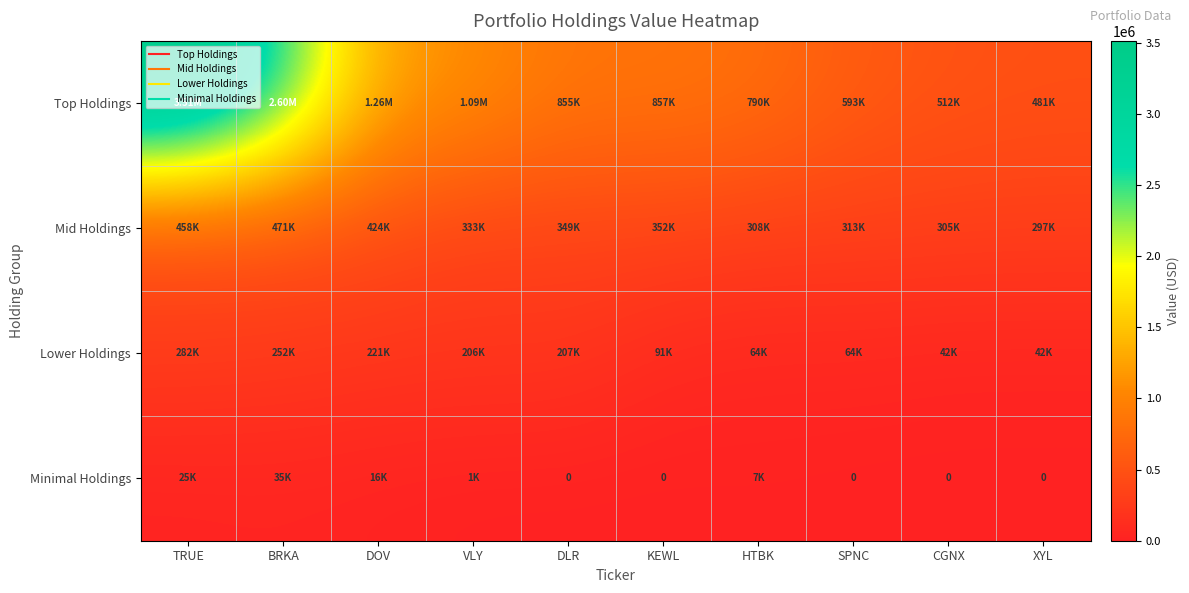

How many values in the Top Holdings series are below 857000?

5